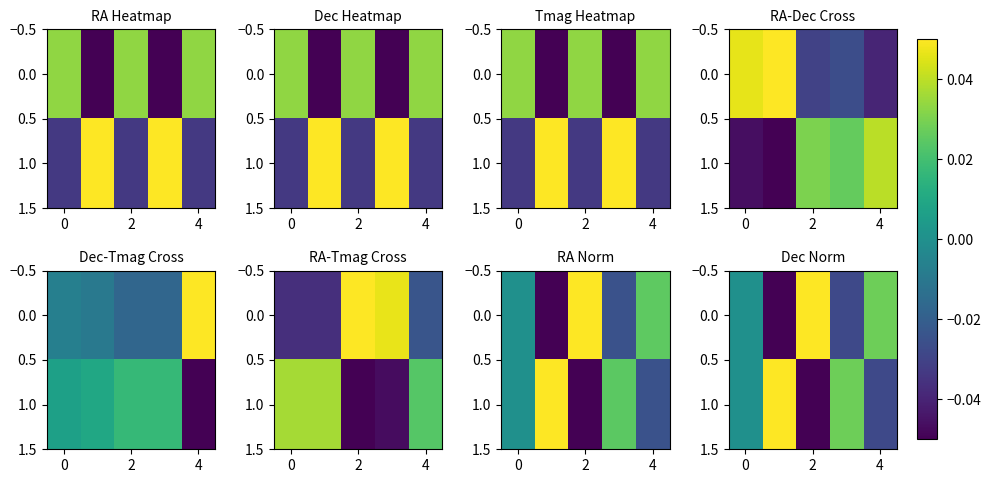

List the series in order of their peak value, lowest first.

0.0, 1.0